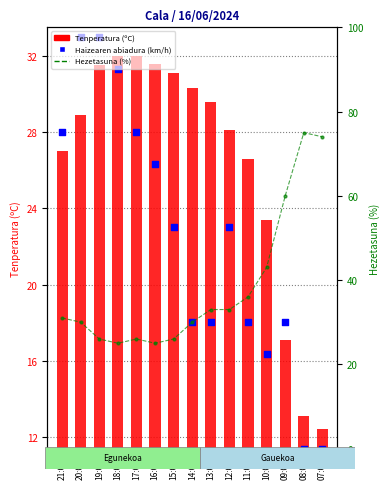

Which series contains the highest Y value?

Hezetasuna (%)